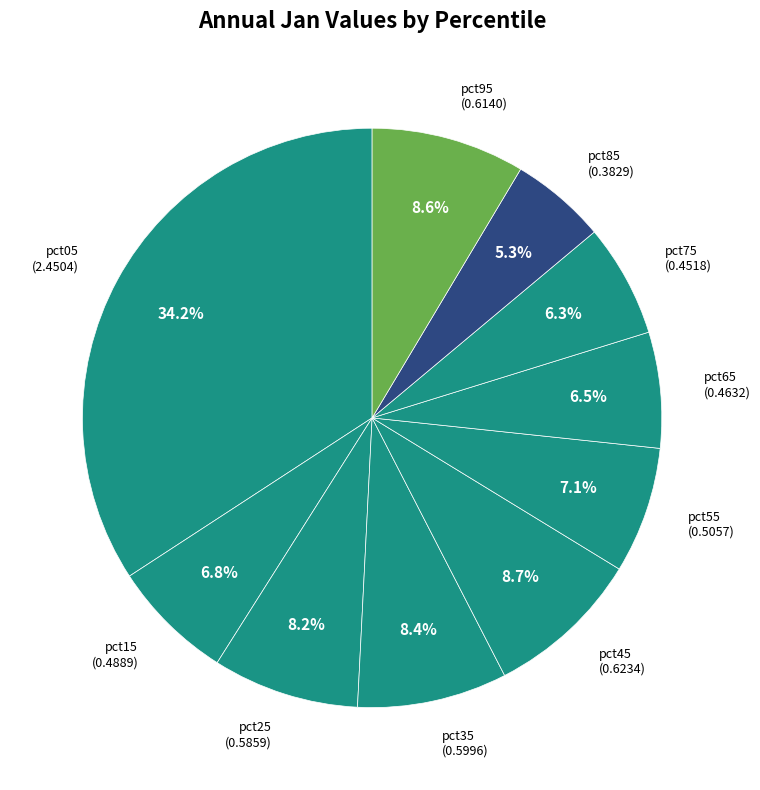

Is there a majority slice in this chart?

No